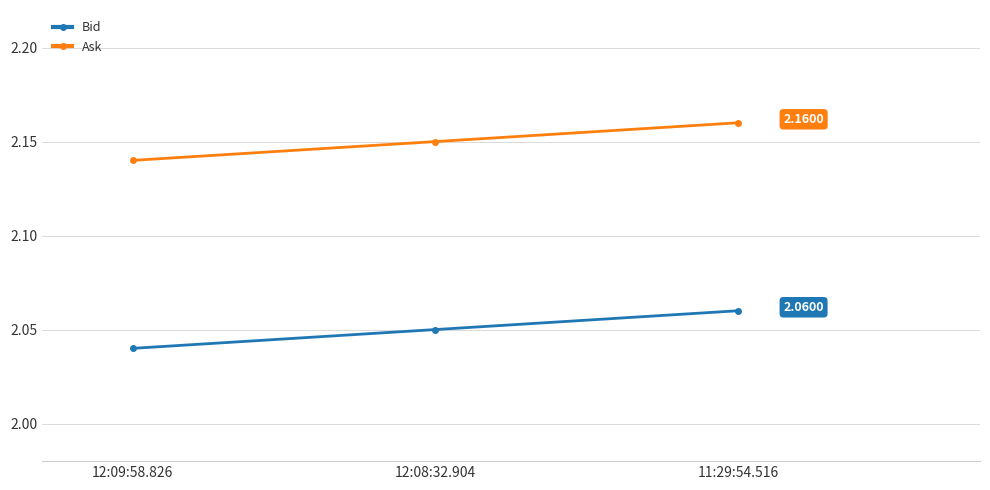

What is the label of the 1st point from the left?

12:09:58.826